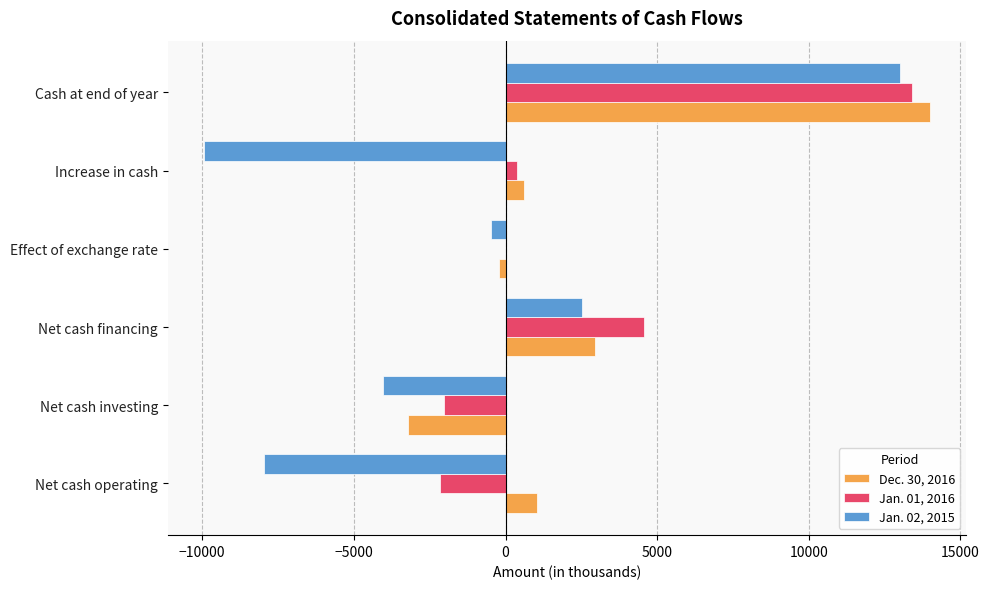

Which category has the highest value in the Jan. 02, 2015 series?

Cash at end of year